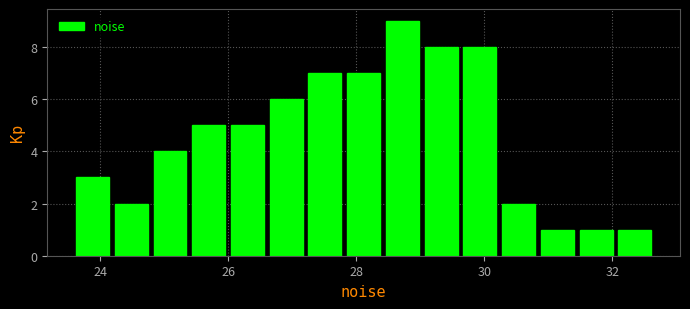

Around what value on the x-axis is the tallest bar? Give the approximate position of its centre, as read against the axis.

28.8